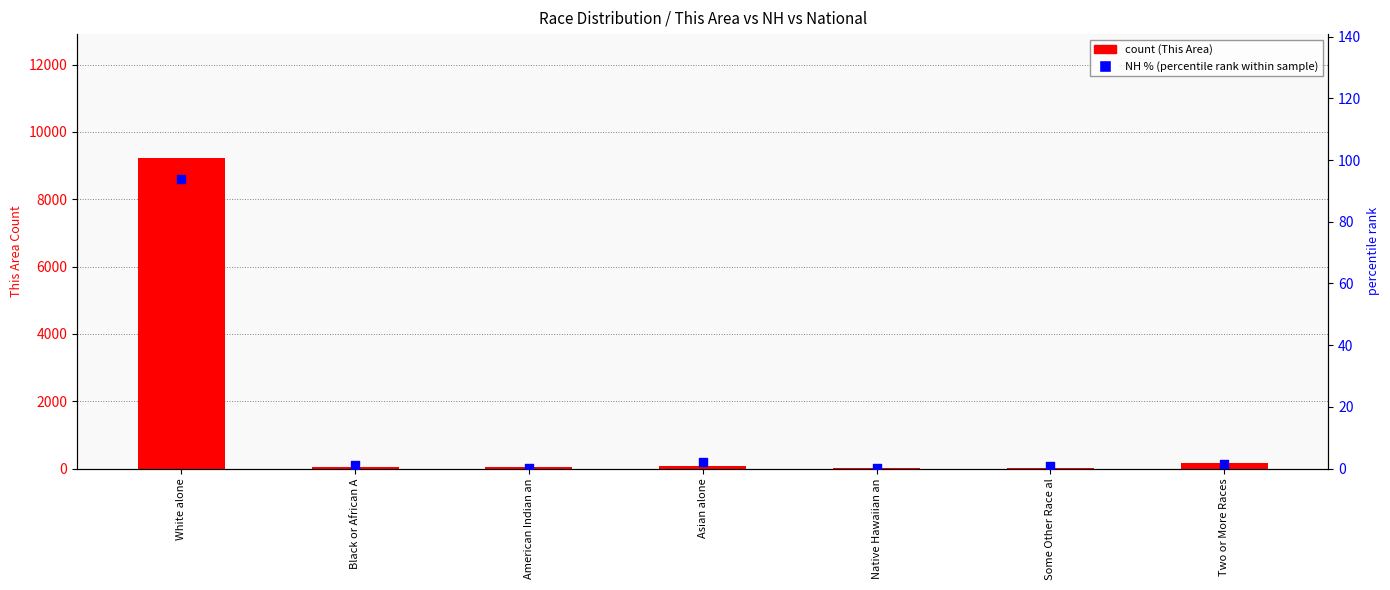

What is the total value across all series at American Indian an?

40.2